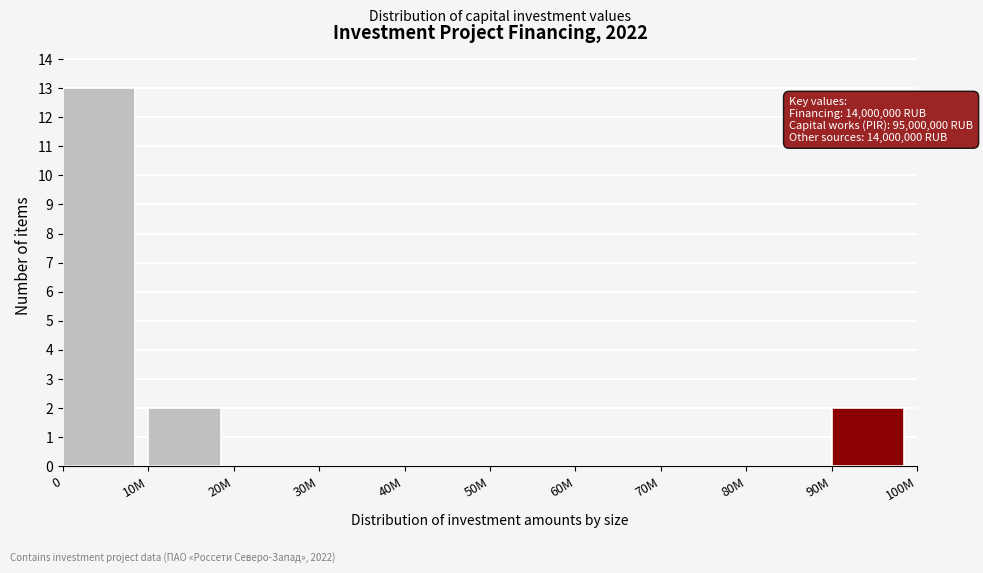

Reading left to right, what are all the values shown in this chart?

0=13	10M=2	20M=0	30M=0	40M=0	50M=0	60M=0	70M=0	80M=0	90M=2